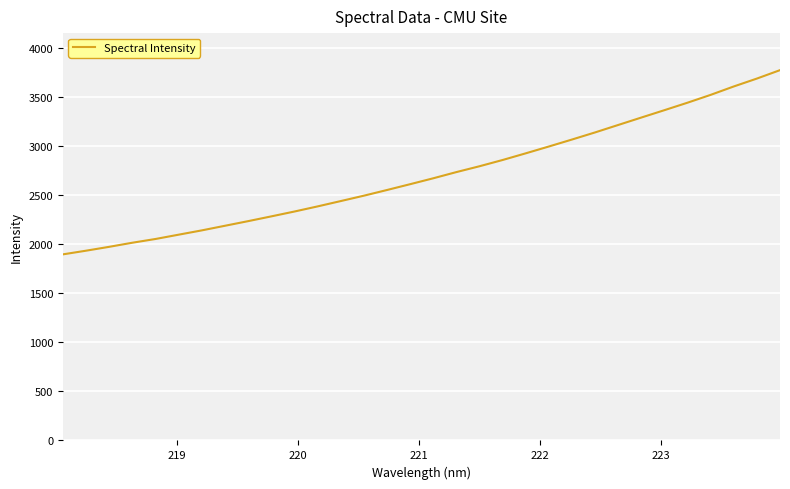

What is the maximum value shown in the chart?

3770.8